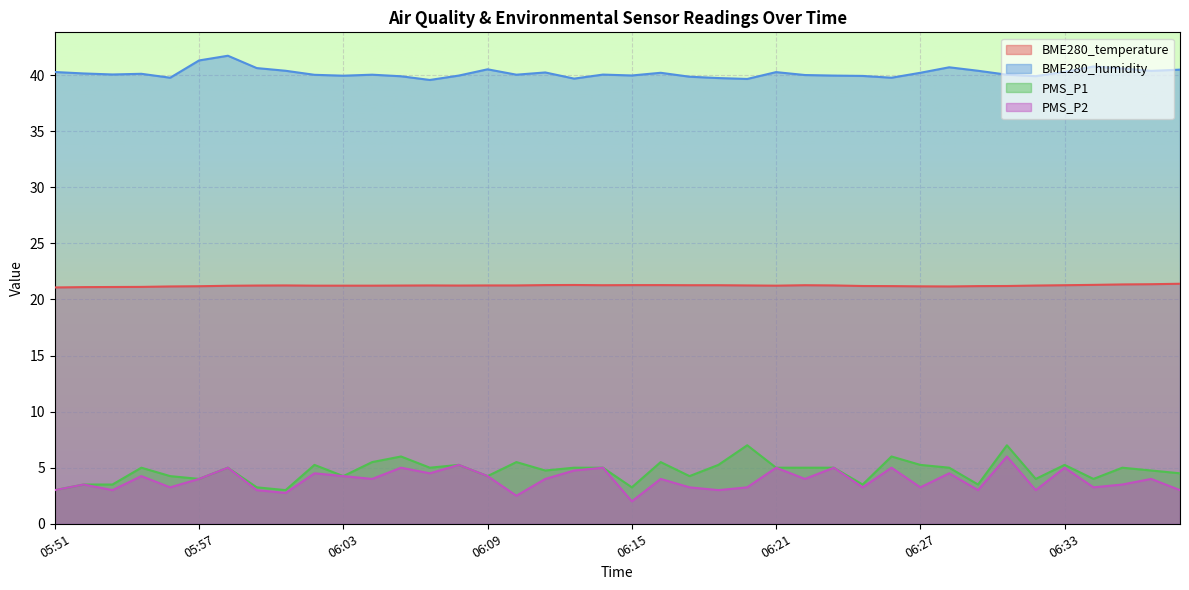

At which category is the sum across all series the highest?

06:31